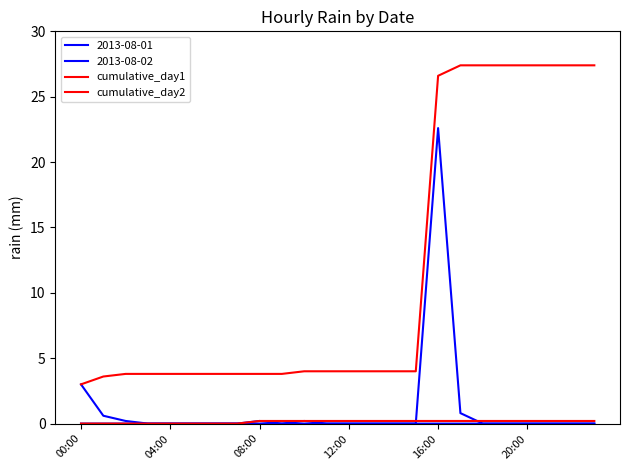

True or false: cumulative_day1 and cumulative_day2 cross at least once.

False